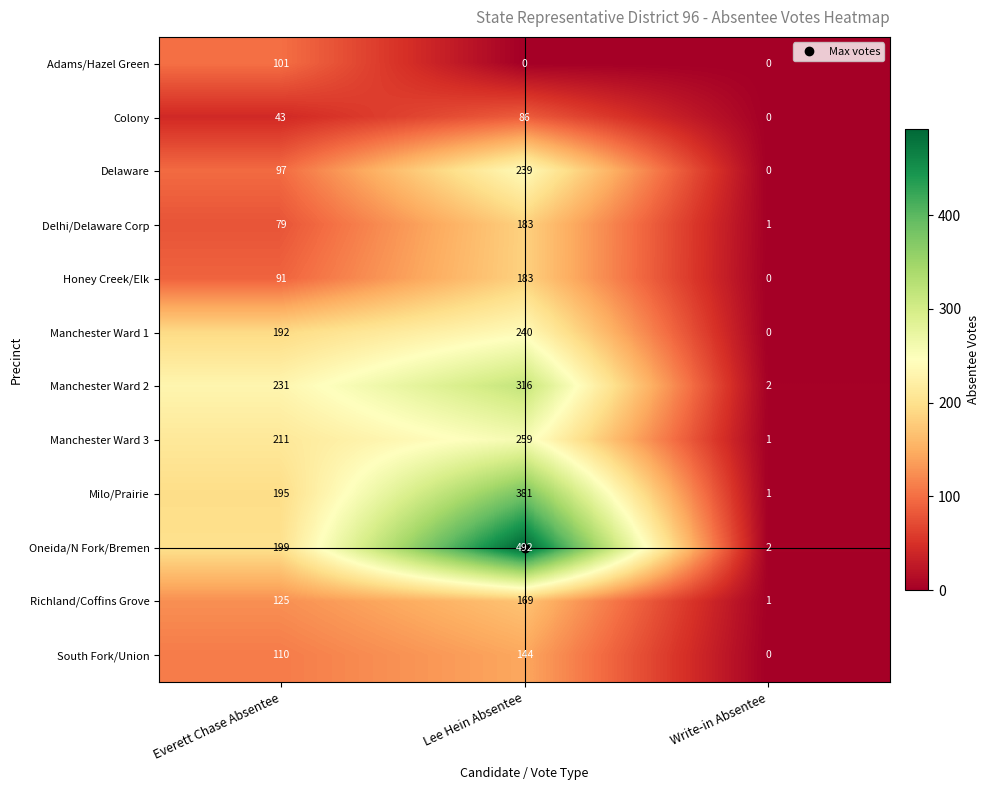

Which category has the lowest value in the Delhi/Delaware Corp series?

Write-in Absentee